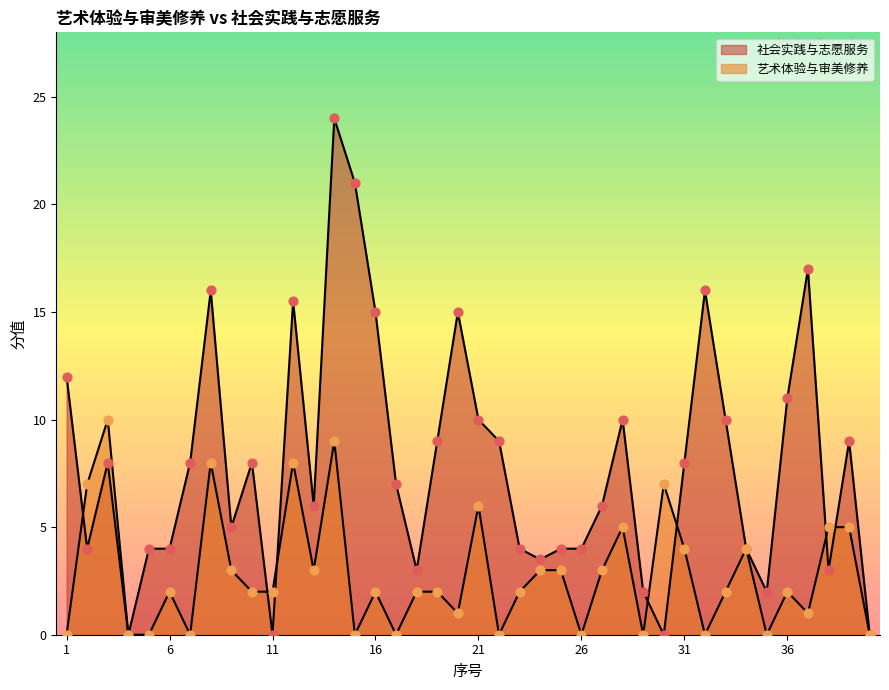

At how many categories does at least one series exceed 2?

35